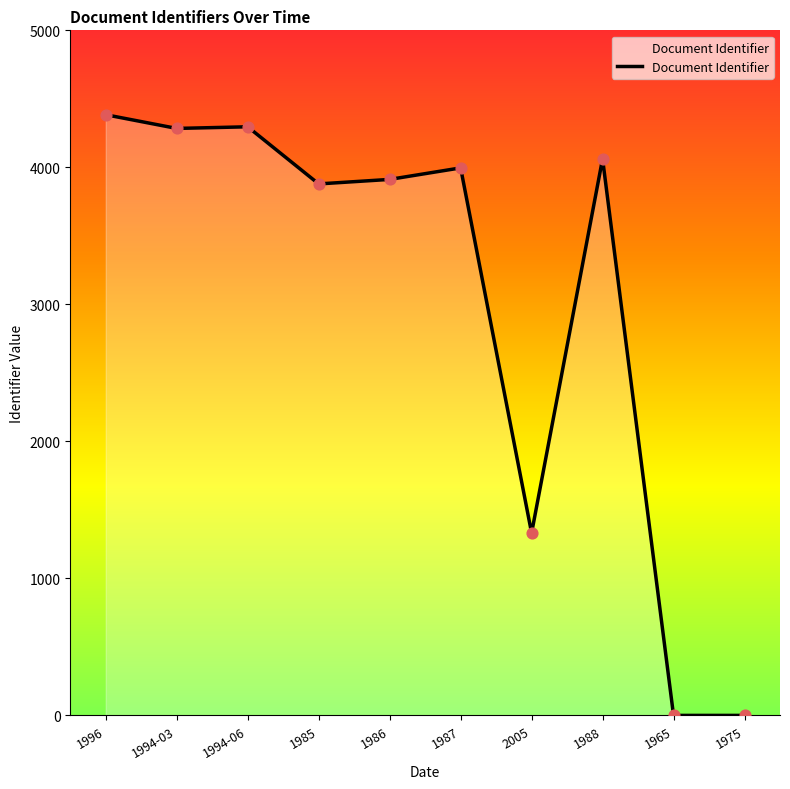

Between 1994-06 and 1996, which is larger?

1996